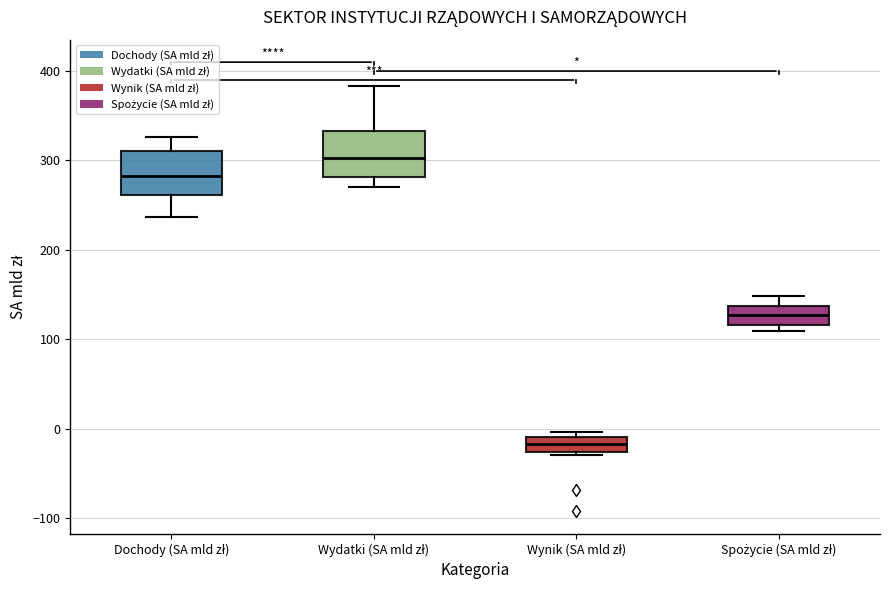

Reading left to right, read every box against the y-axis: the position of its median line, the range the box covers, and the ends of its whiskers. The values are not printed on the chart, so give them approximately, as read against the axis.

Dochody (SA mld zł): median 280, box 260 to 310, whiskers 240 to 330
Wydatki (SA mld zł): median 300, box 280 to 330, whiskers 270 to 380
Wynik (SA mld zł): median -20, box -30 to -10, whiskers -30 (just below the box's lower edge) to 0
Spożycie (SA mld zł): median 130, box 120 to 140, whiskers 110 to 150